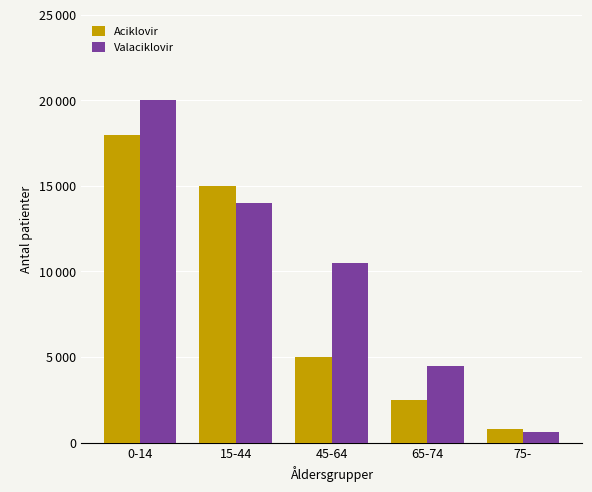

What are all the series names shown in the legend?

Aciklovir, Valaciklovir